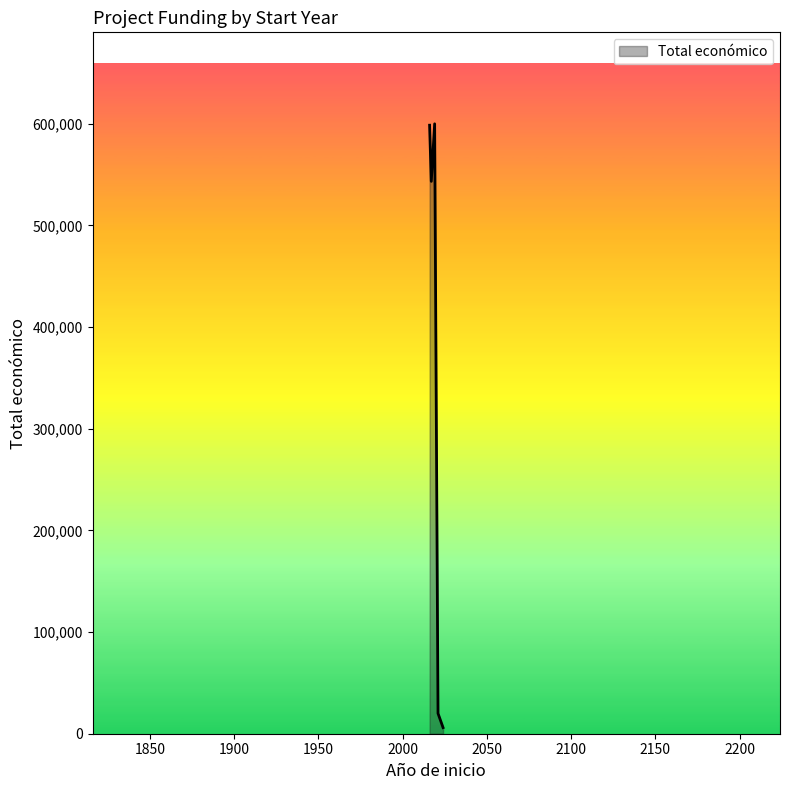

Does the chart have visible grid lines?

No